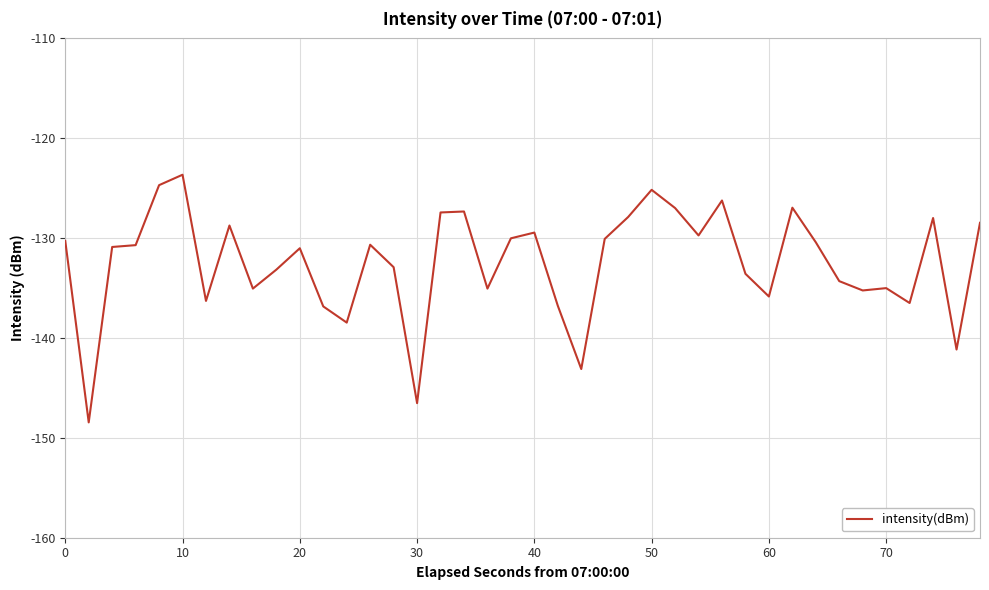

What is the minimum value shown in the chart?

-148.5